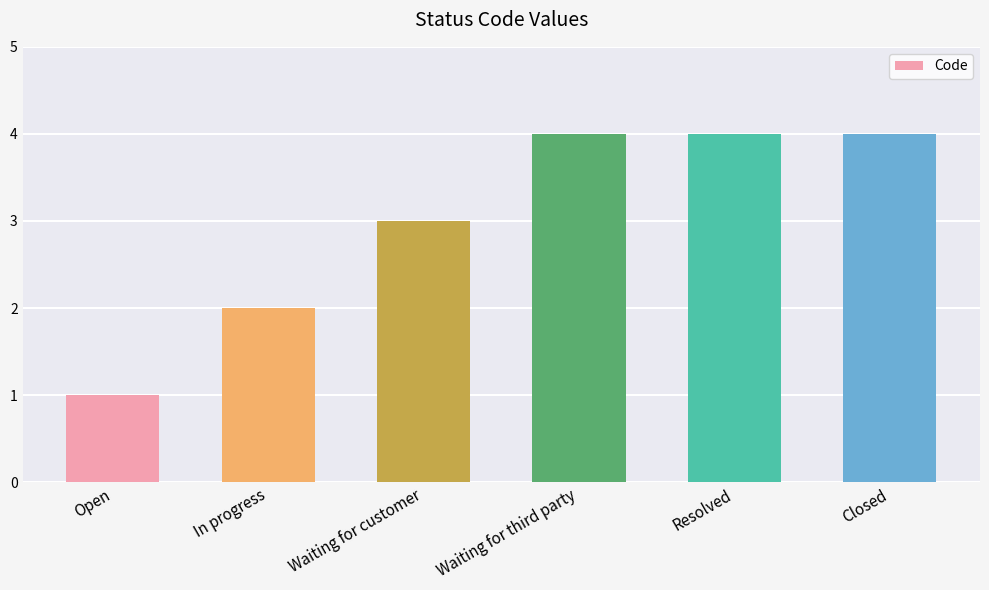

What is the difference between the values at Open and Waiting for third party?

3